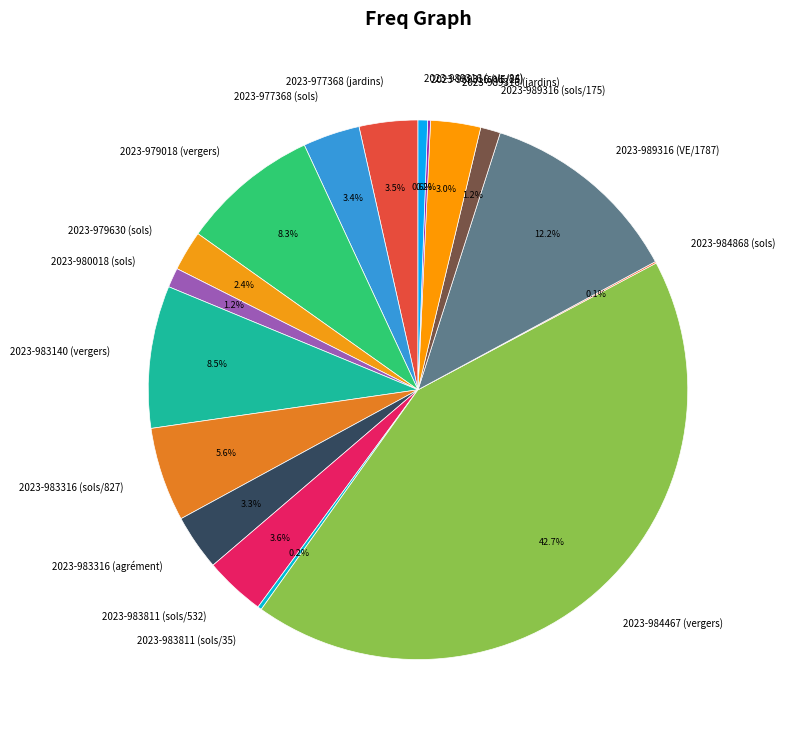

To the nearest percent, what is the difference between the largest and smallest slice percentages?

43%